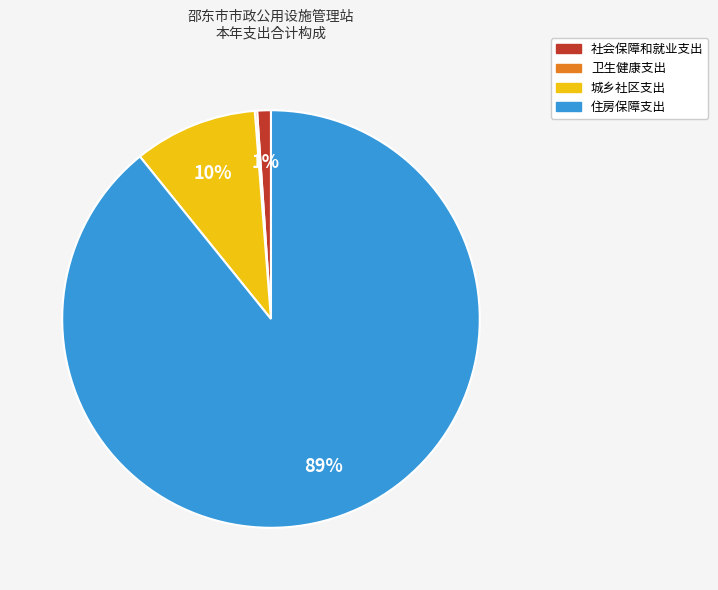

To the nearest percent, what percentage of the pie is 城乡社区支出?

10%